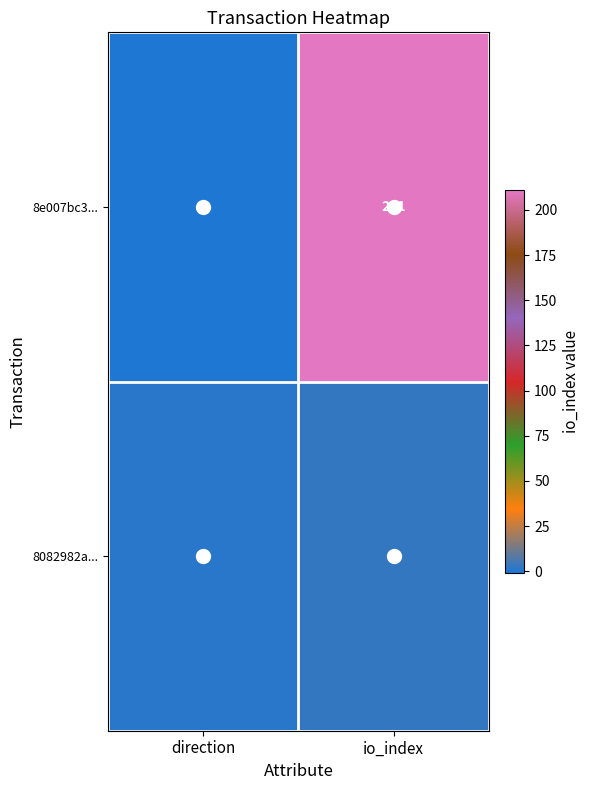

At which label is 8e007bc3... closest to 105?

direction